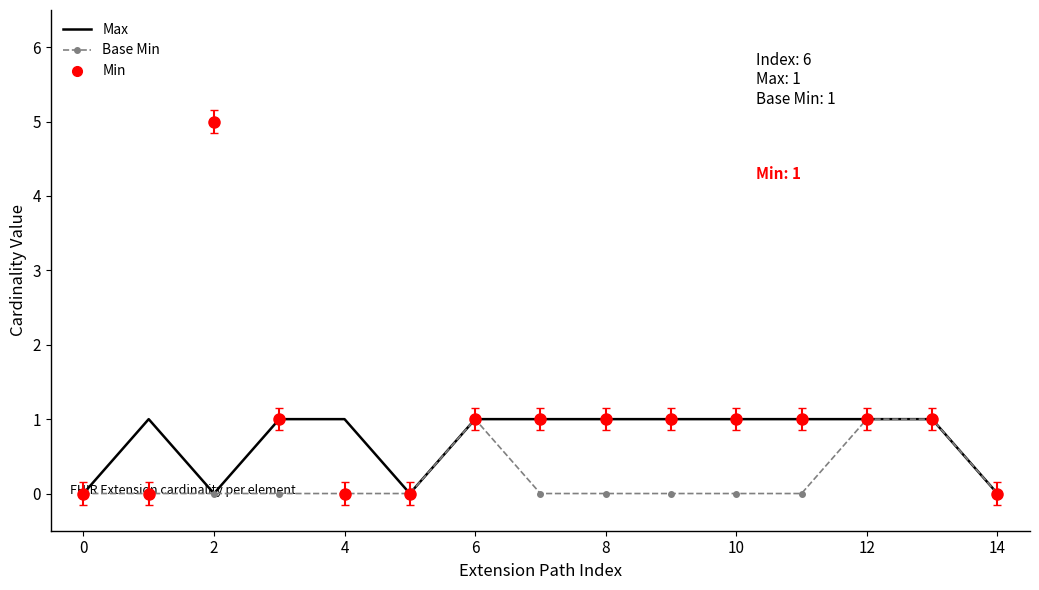

What is the greatest value displayed?

5